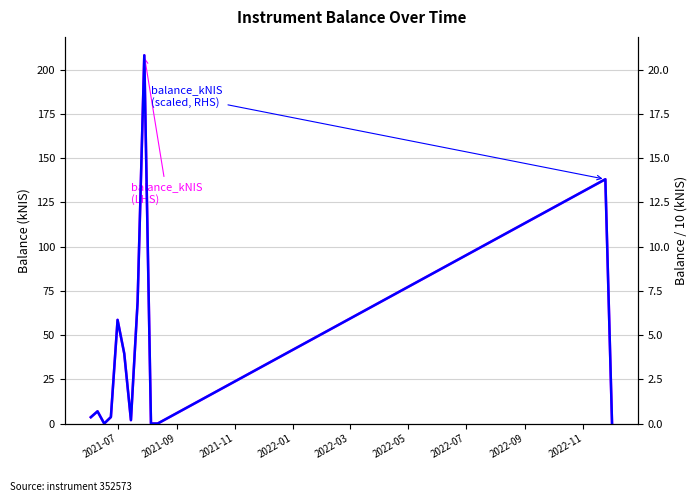

What is the greatest value displayed?

208.2